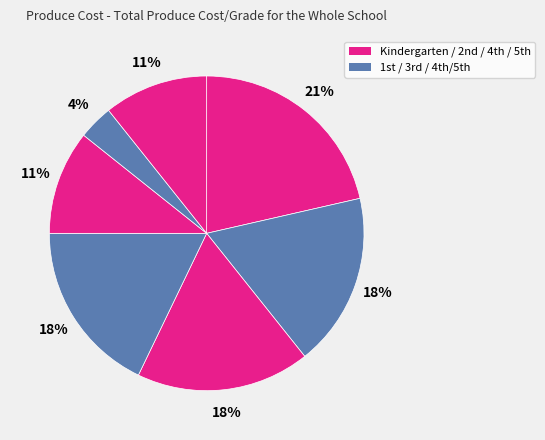

Rank the categories by value from lowest to highest.

4th/5th, 4th, 5th, 1st, 2nd, 3rd, Kindergarten